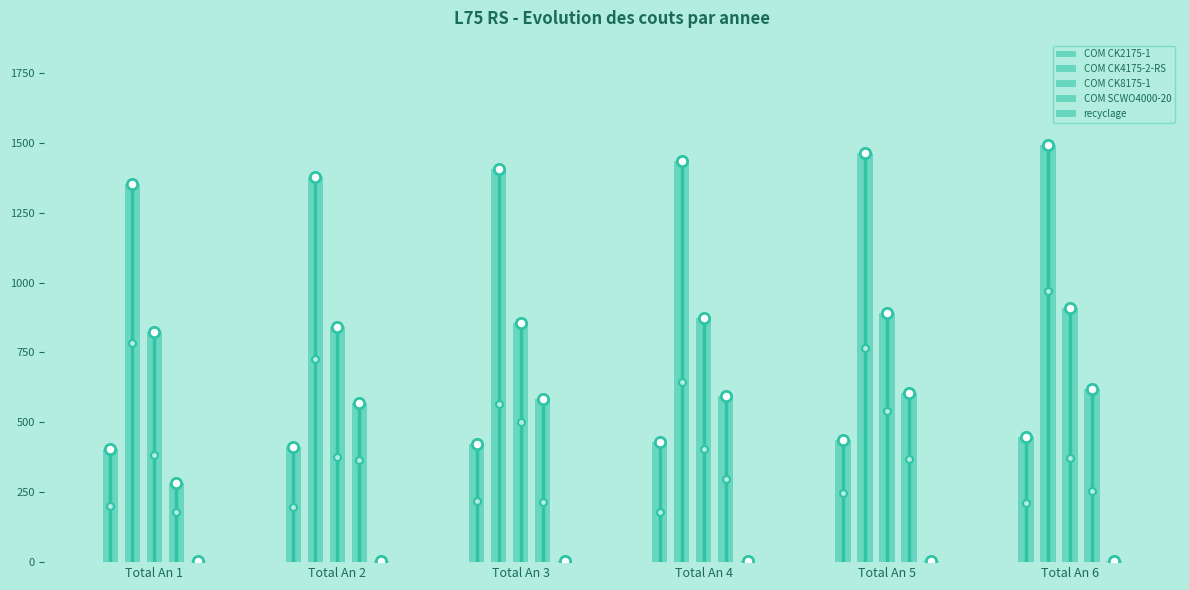

Which series has the largest Y range (max minus min)?

COM SCWO4000-20